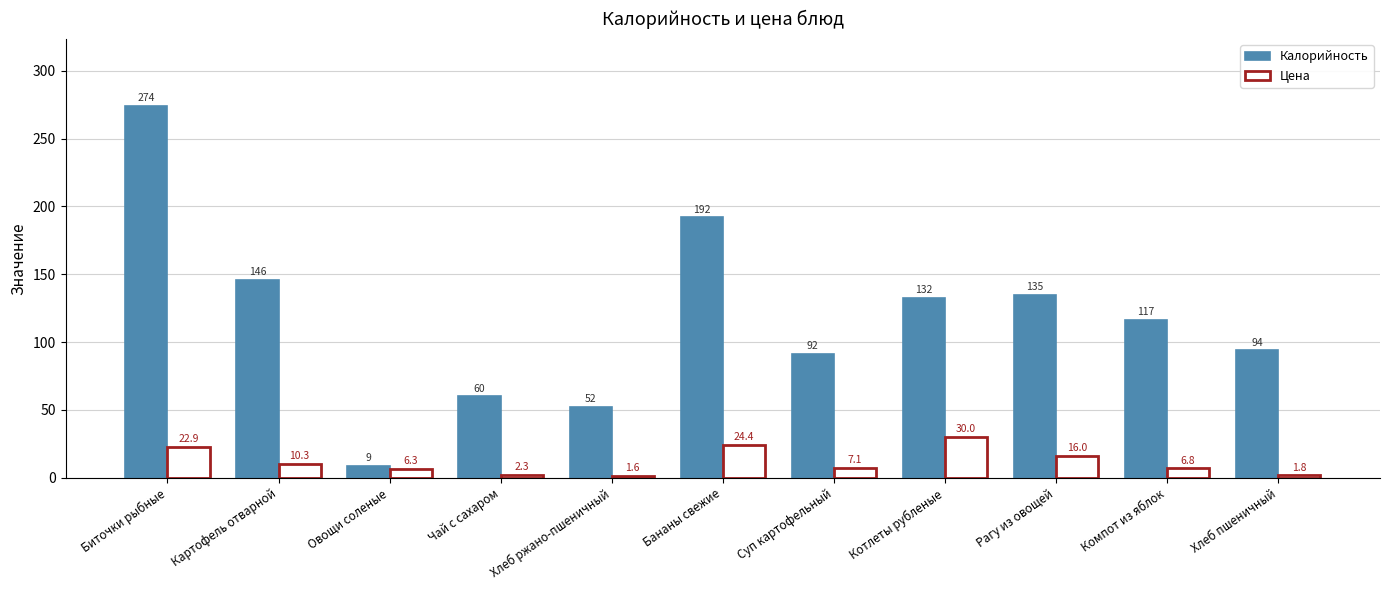

The Цена series shows 6.3 at Овощи соленые. True or false?

True